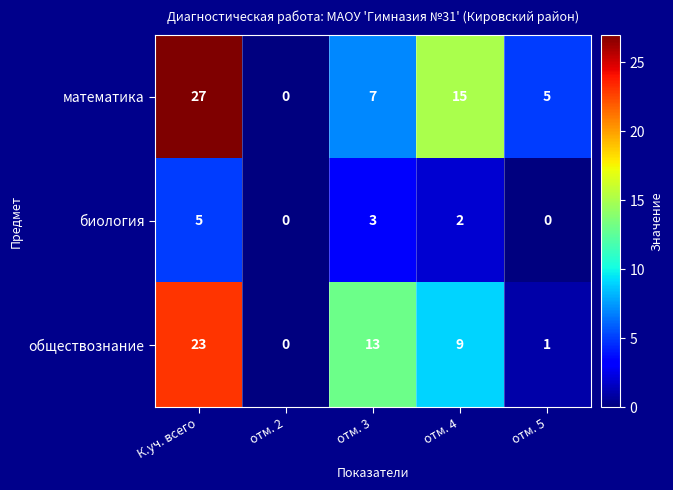

What is the sum of all биология values?

10